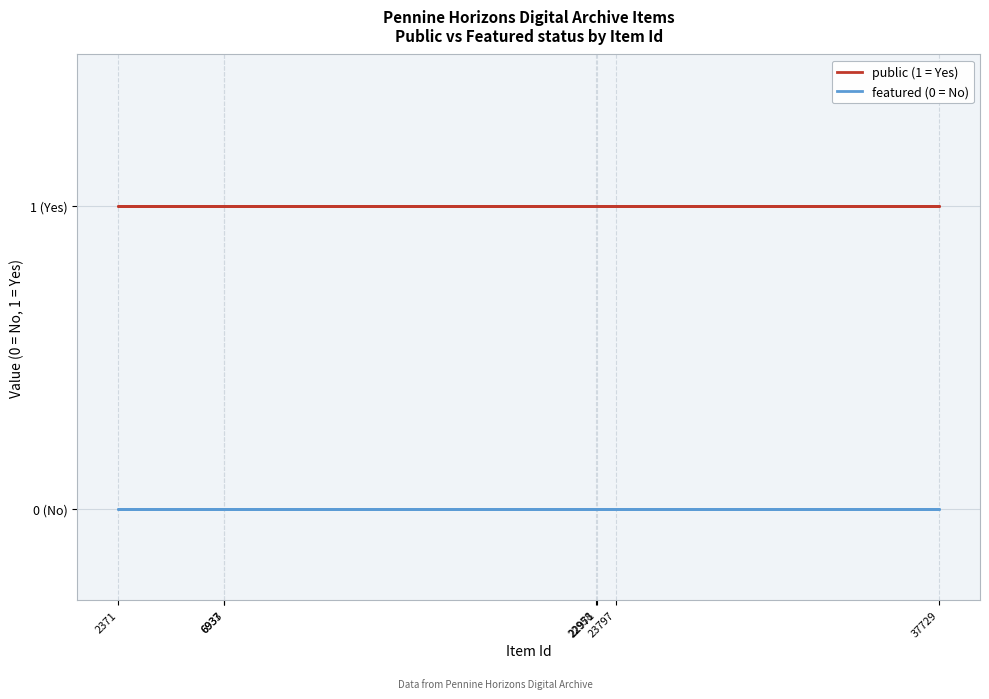

True or false: featured and public cross at least once.

False